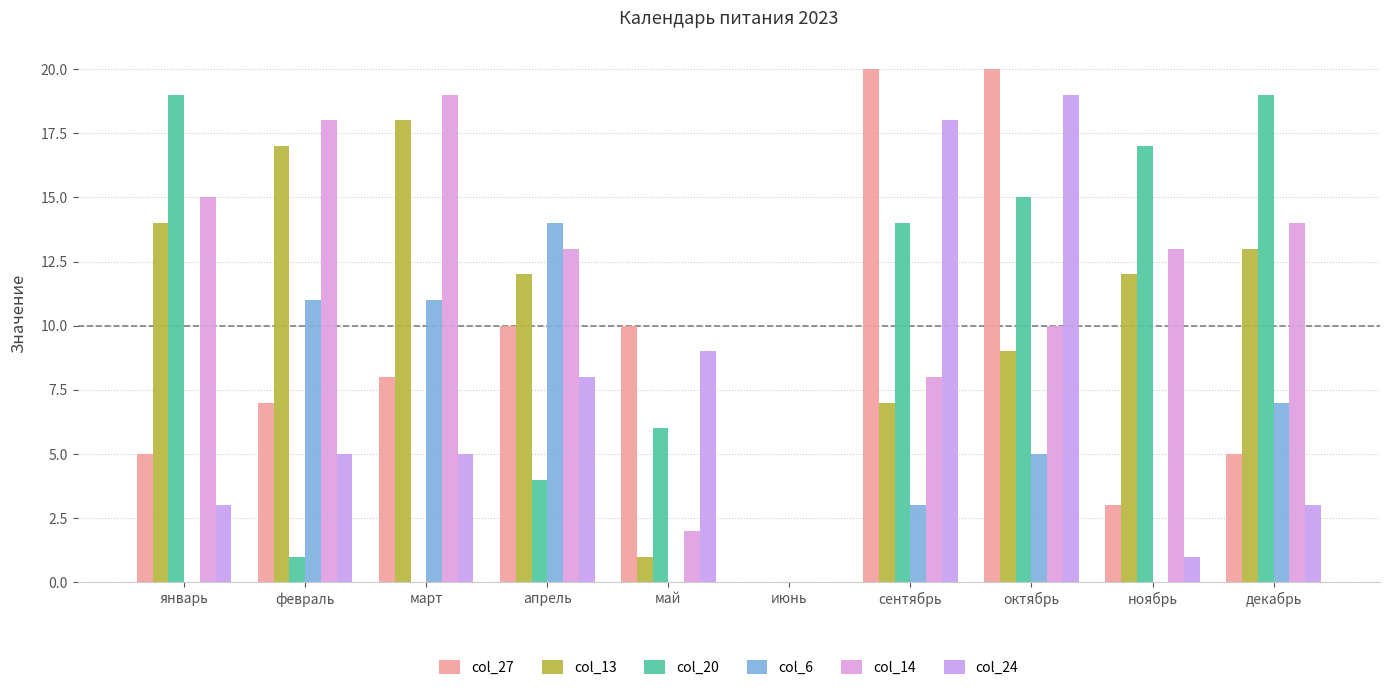

What is the sum of the col_27 values at май and июнь?

10